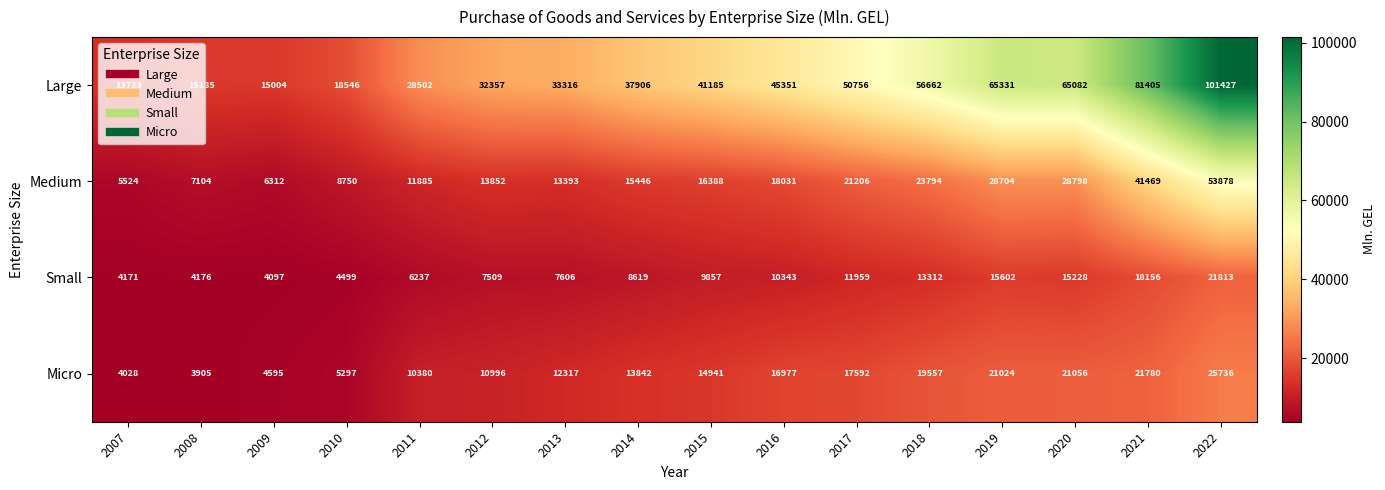

At 2020, list the series in order from largest to smallest.

Large, Medium, Micro, Small